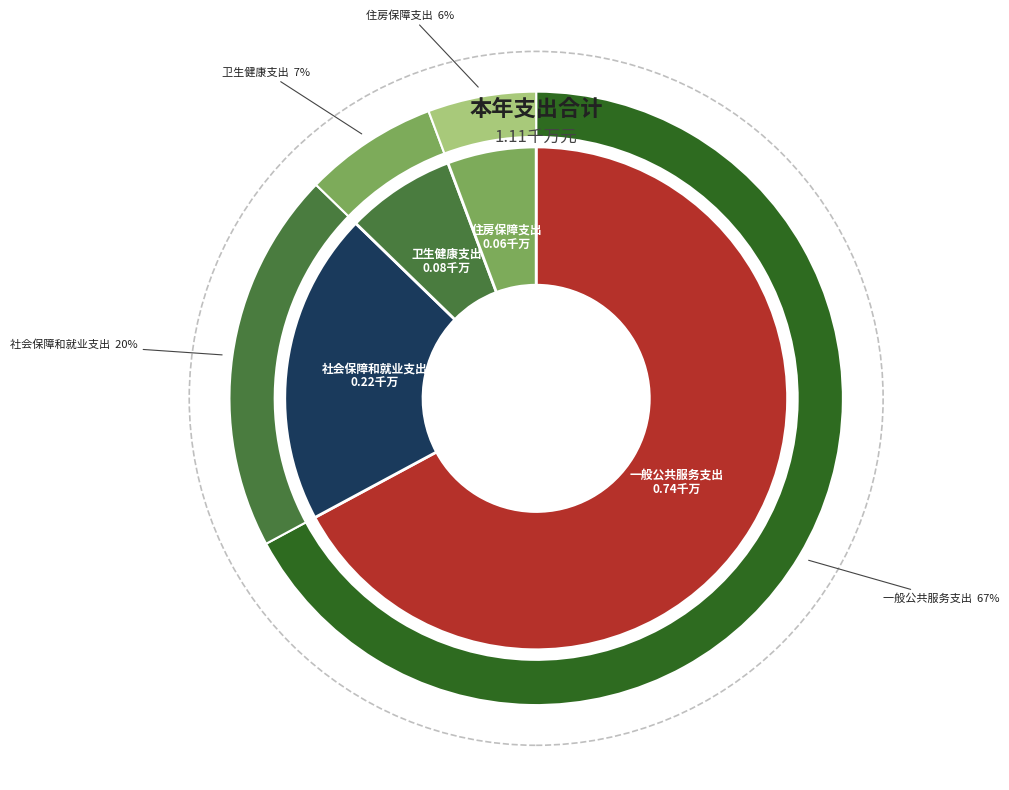

Does 社会保障和就业支出 represent more than half of the total?

No